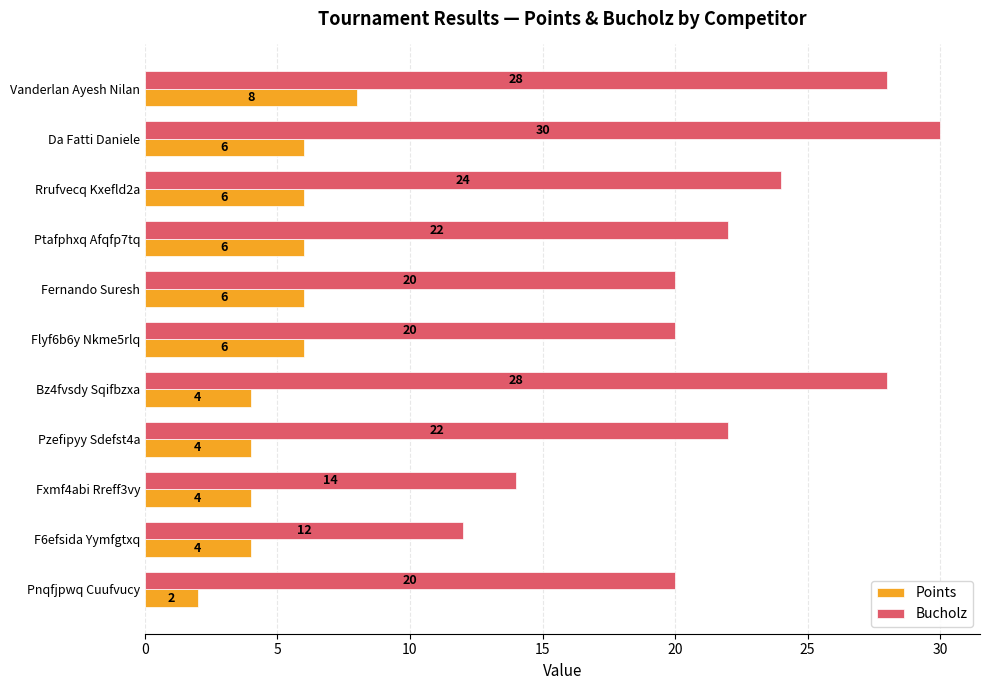

What is the minimum value shown in the chart?

2